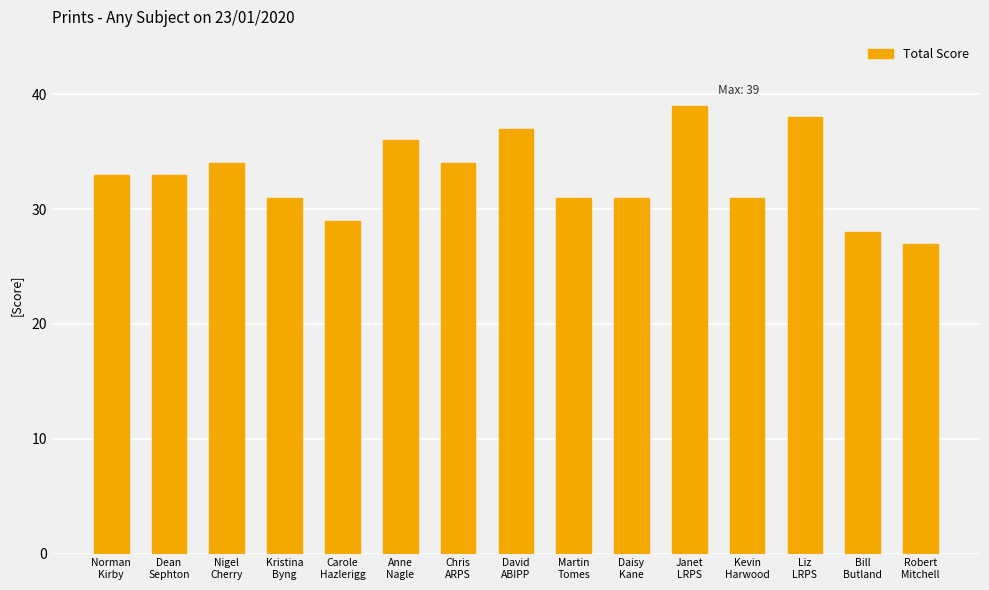

What is the average value?

33